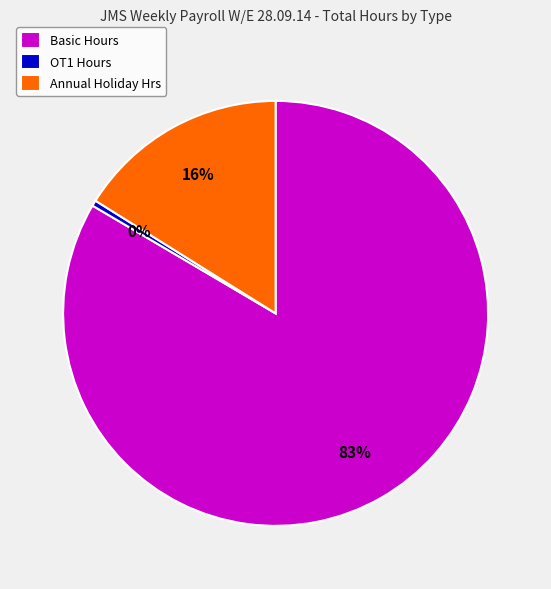

Does any single category account for the majority?

Yes